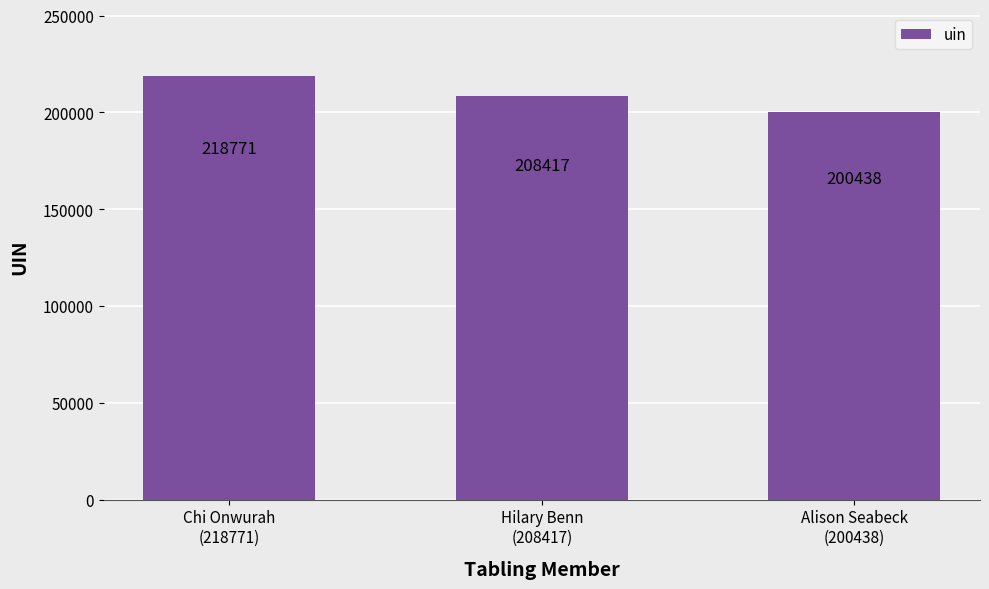

What is the approximate value at Alison Seabeck
(200438), to the nearest 10?

200440